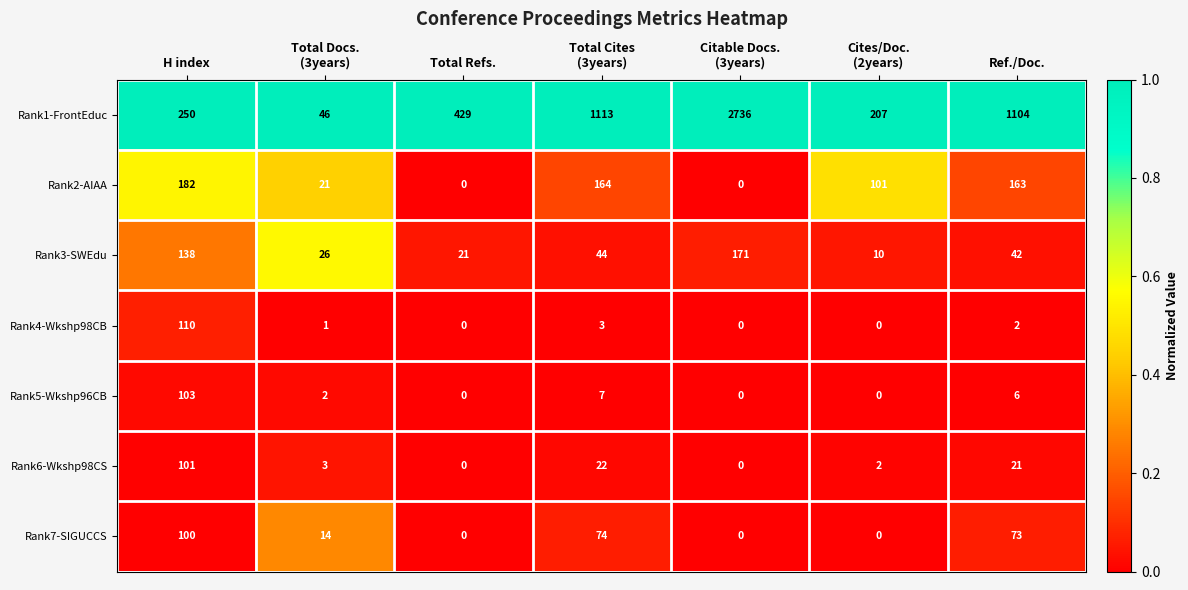

Is the value of Rank5-Wkshp96CB at H index greater than the value of Rank6-Wkshp98CS at Total Refs.?

Yes